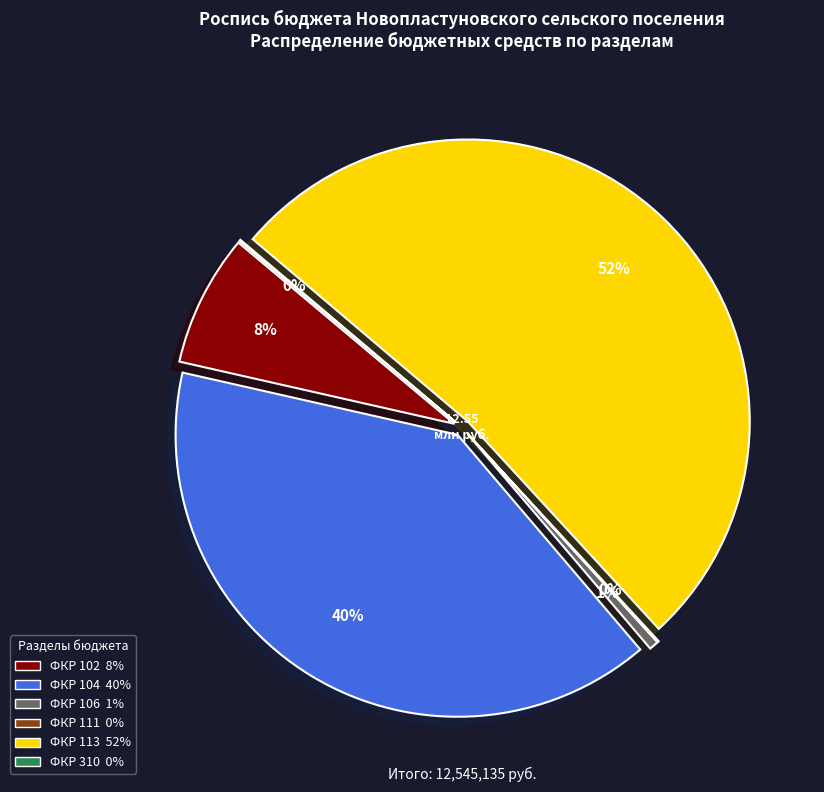

Is there a majority slice in this chart?

Yes